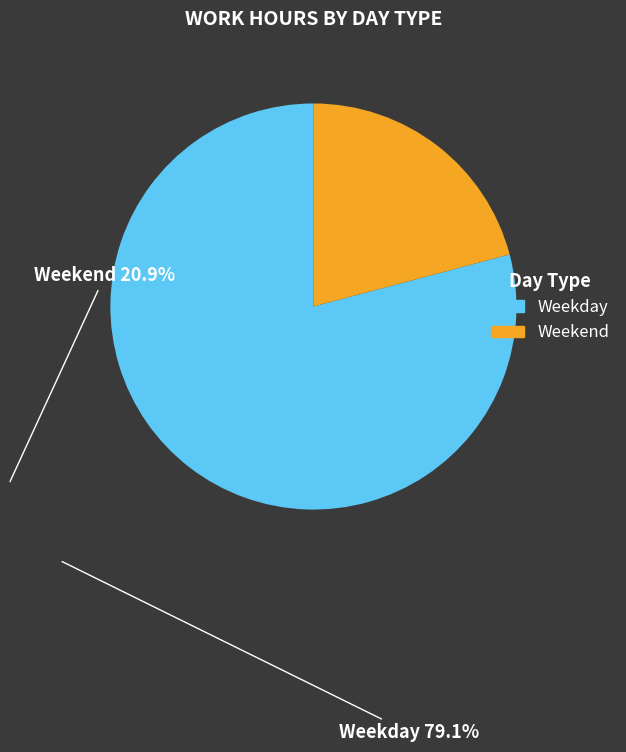

Is there any slice that represents more than half of the pie?

Yes